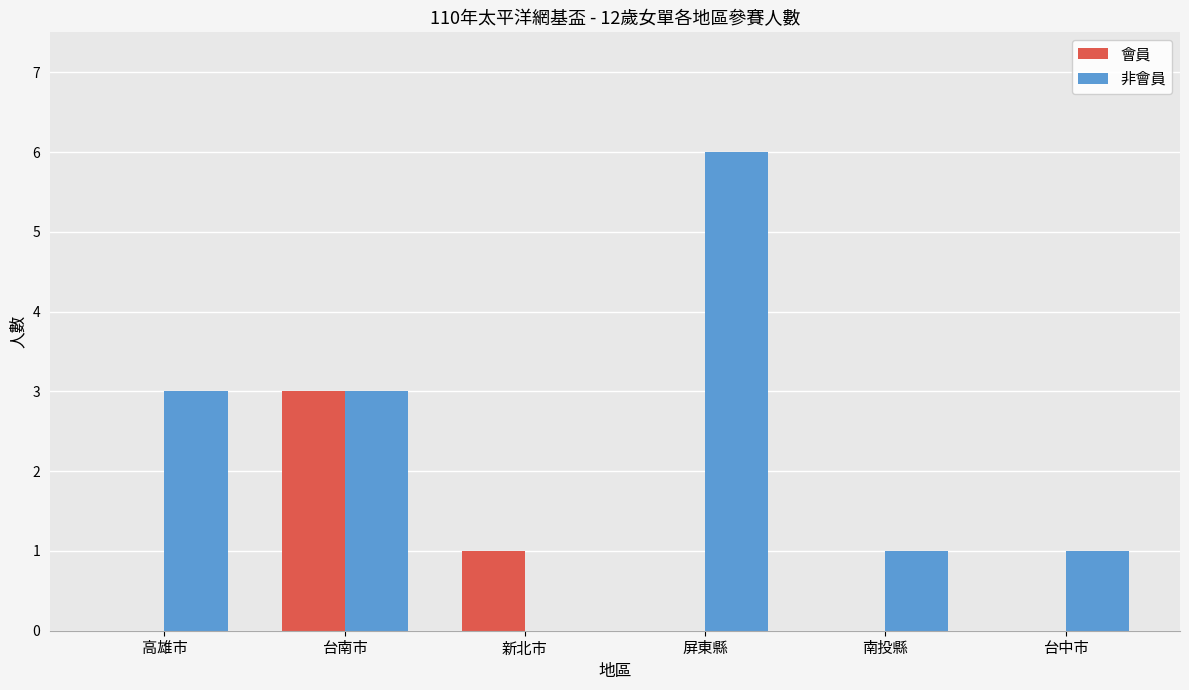

Is the value of 會員 at 台中市 greater than the value of 非會員 at 南投縣?

No